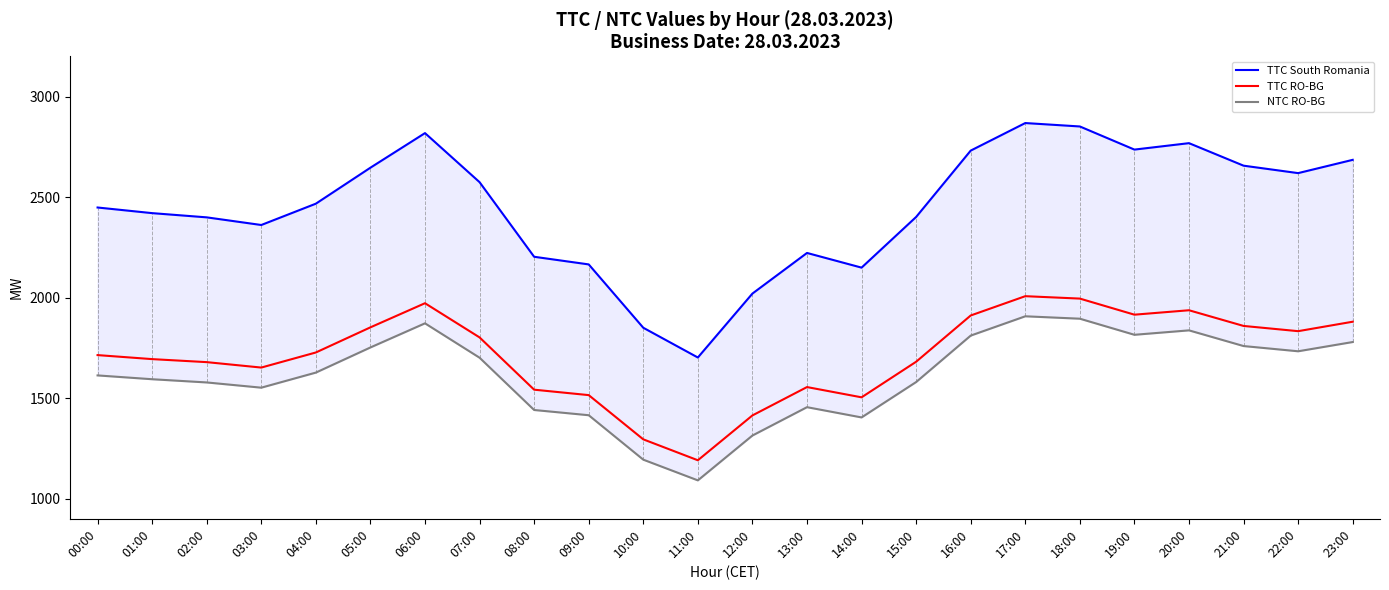

Count the number of data series in this chart.

3